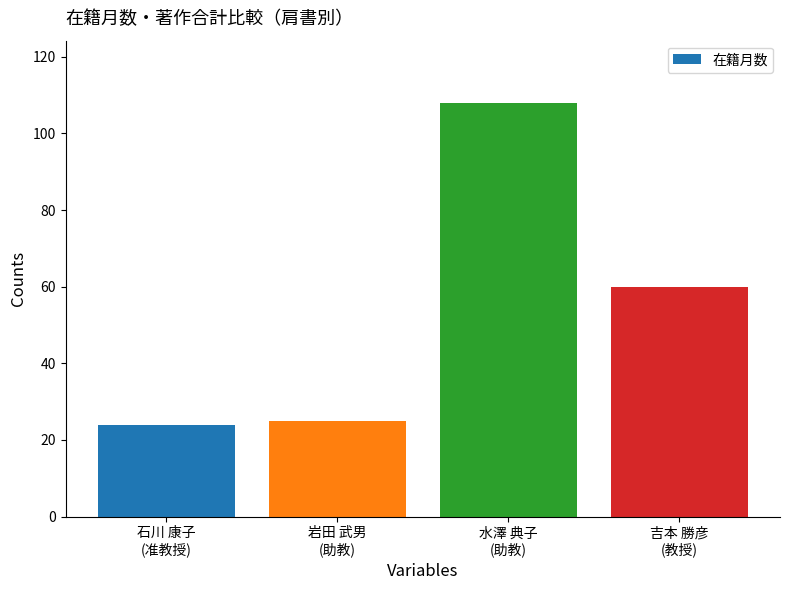

How many bars are there in total?

4